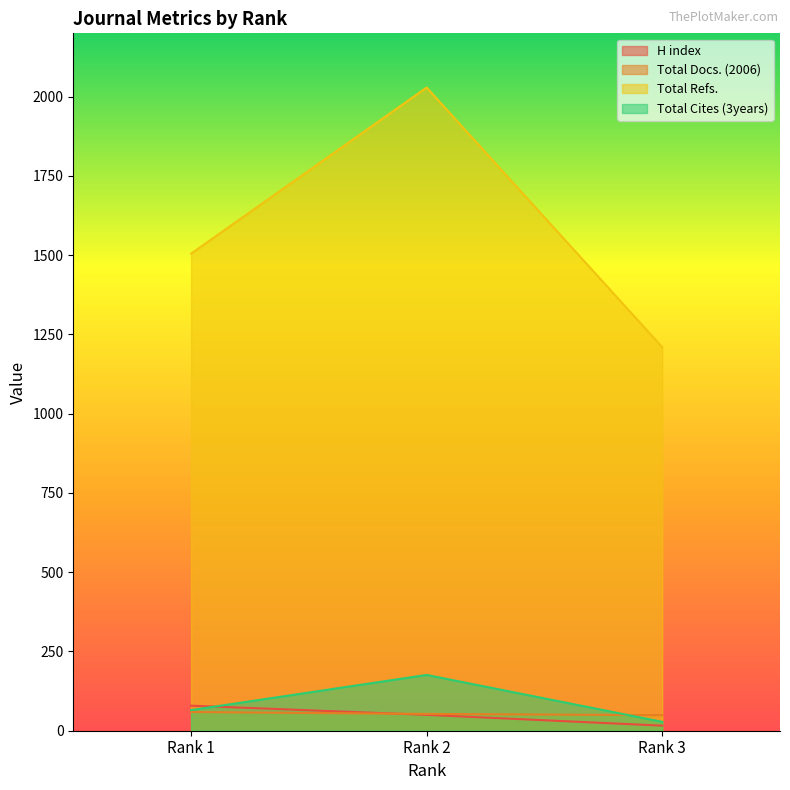

The value of Total Refs. at Rank 3 is 604. True or false?

False